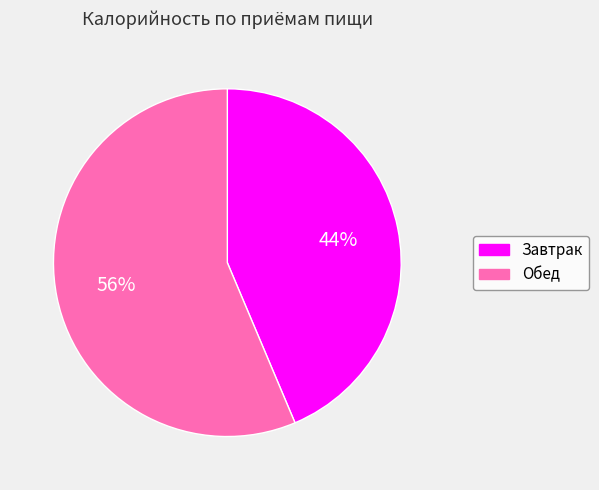

Which category has the biggest portion of the pie?

Обед